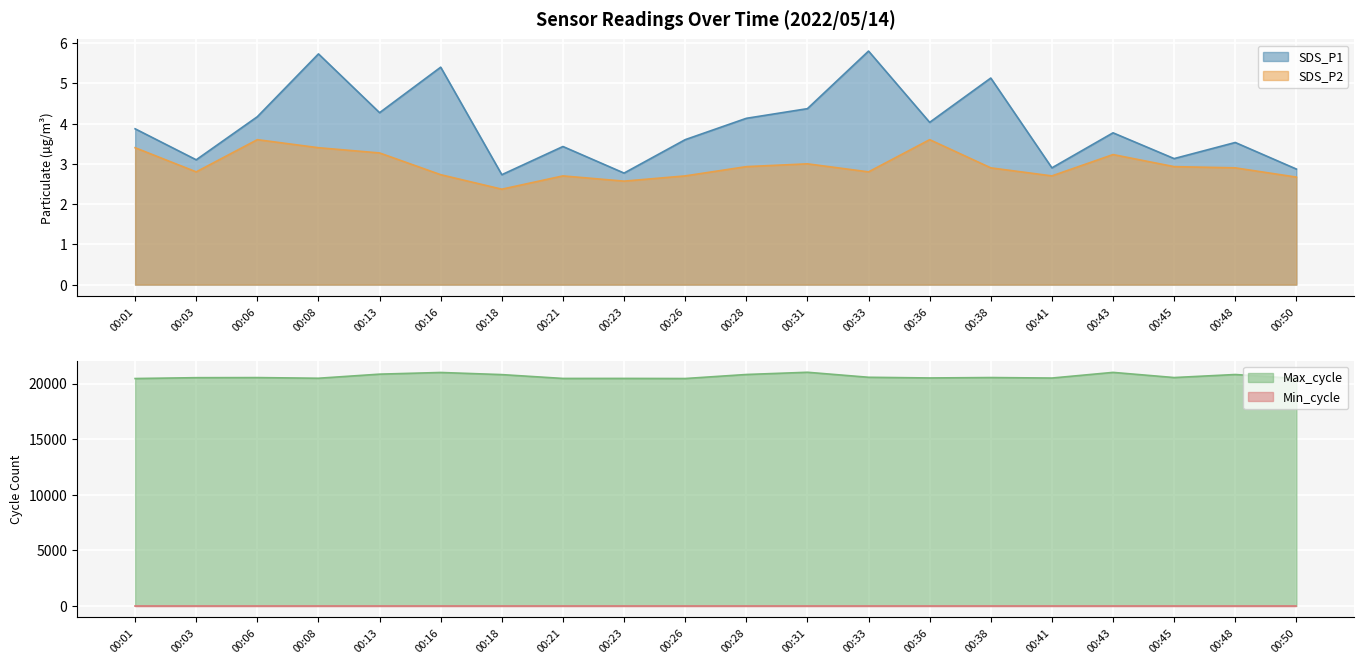

The value of SDS_P1 at 00:18 is 4.8. True or false?

False